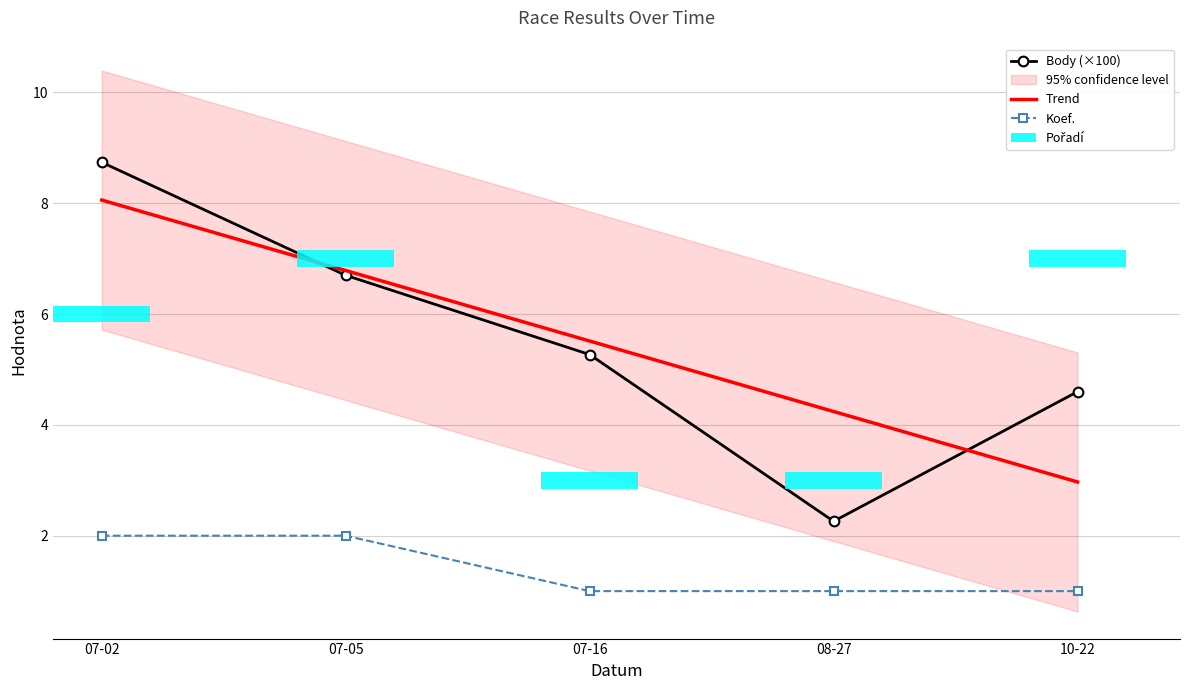

Reading left to right, list all the values displayed in this chart.

Body: 8.7	6.7	5.3	2.3	4.6
Koef.: 2.0	2.0	1.0	1.0	1.0